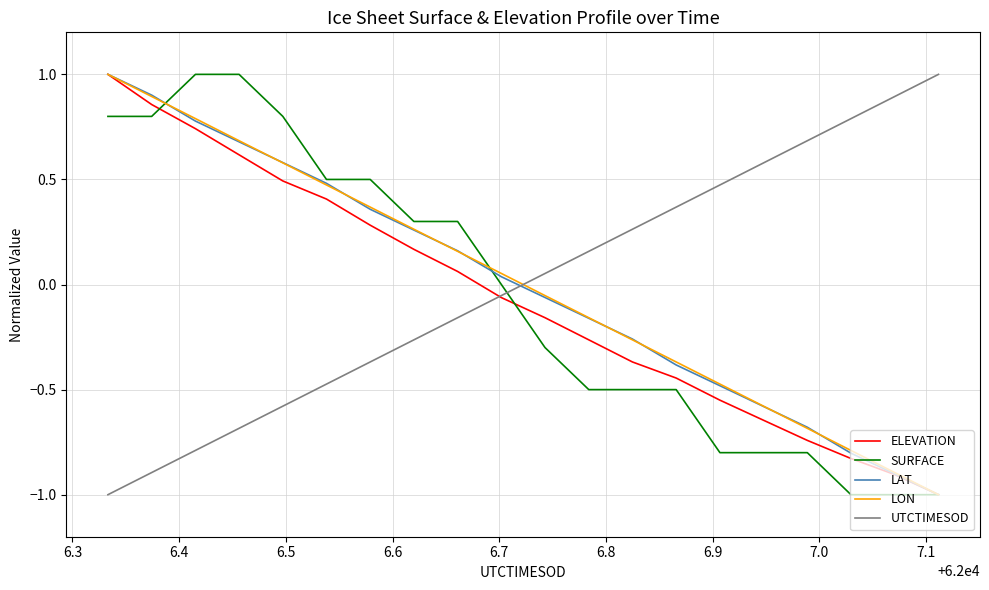

Which series ends up on top after the final intersection of UTCTIMESOD and LAT?

UTCTIMESOD